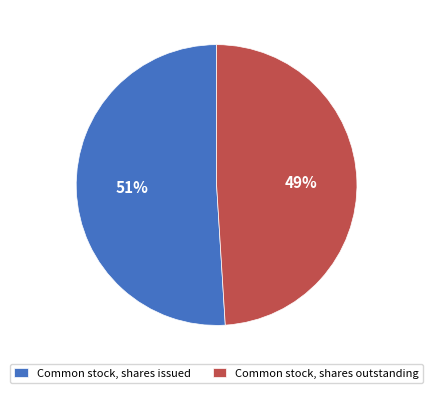

Which category has the biggest portion of the pie?

Common stock, shares issued